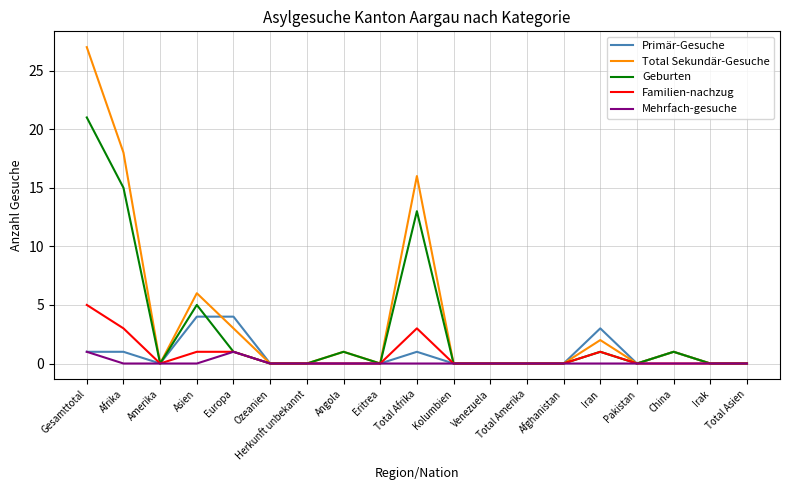

At which category does Total Sekundär-Gesuche reach its first local valley?

Amerika